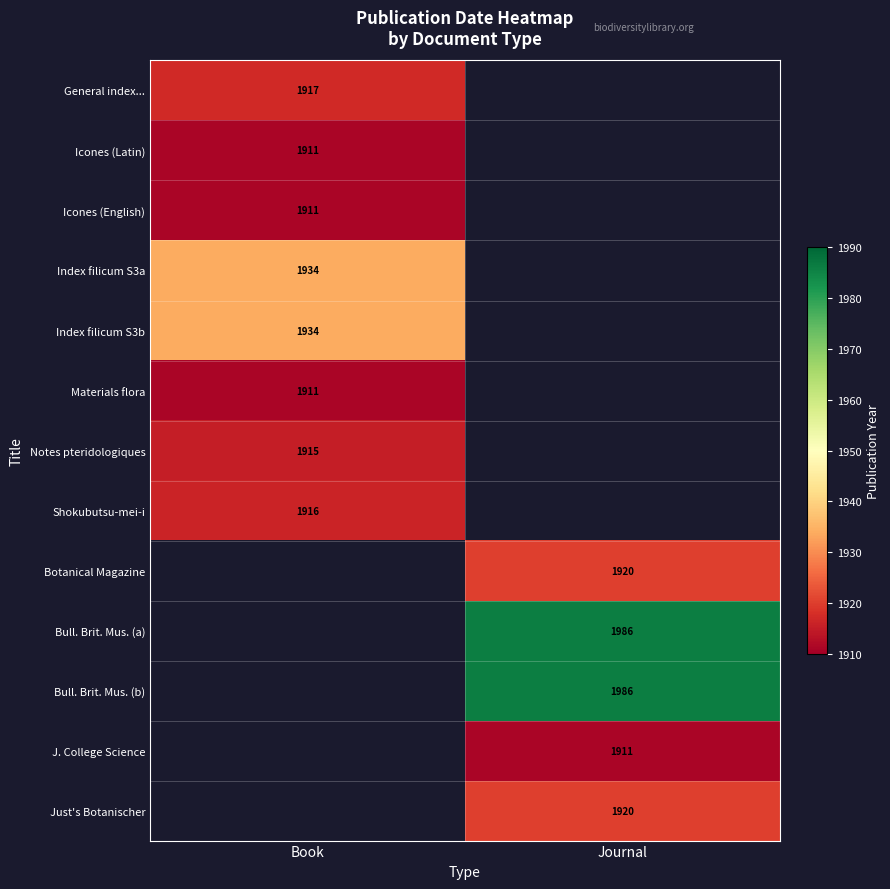

The General index... series shows 868 at Book. True or false?

False